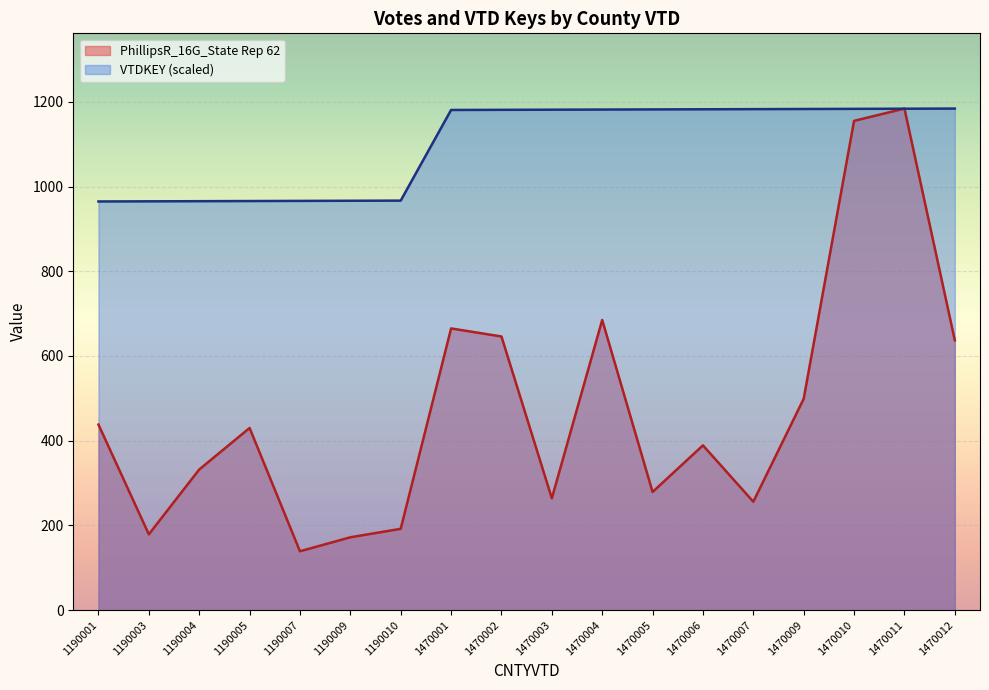

What is the difference between the PhillipsR_16G_State Rep 62 values at 1470002 and 1190005?

216.0